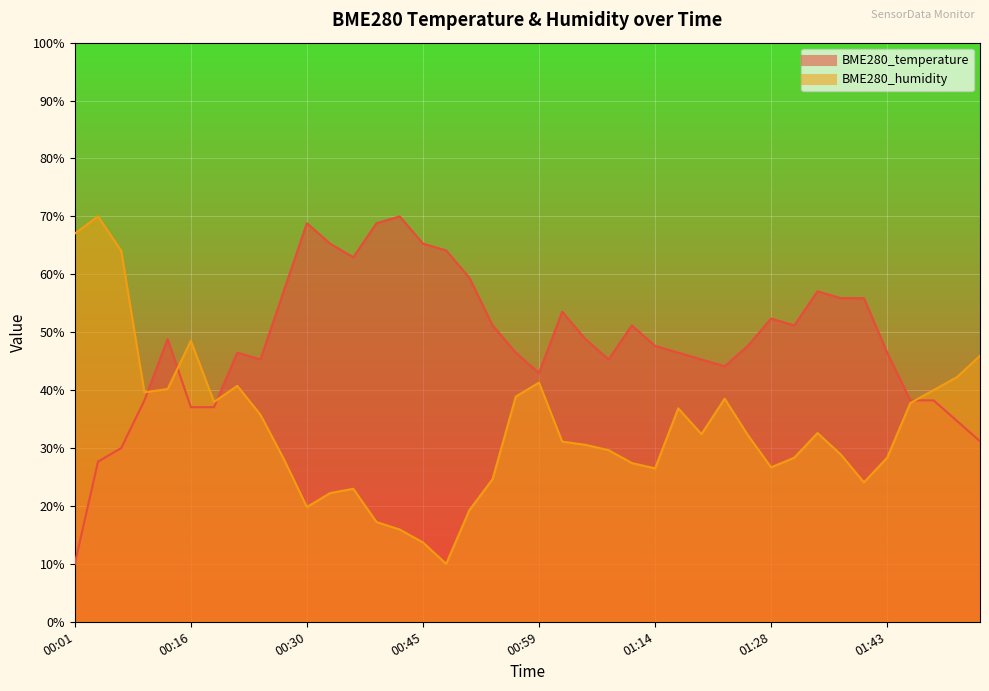

Rank the categories by BME280_humidity value from lowest to highest.

00:48, 00:45, 00:42, 00:39, 00:51, 00:30, 00:33, 00:36, 01:40, 00:53, 01:14, 01:28, 01:11, 00:27, 01:31, 01:43, 01:37, 01:08, 01:05, 01:02, 01:25, 01:19, 01:34, 00:25, 01:17, 01:46, 00:19, 01:22, 00:56, 00:10, 01:49, 00:13, 00:22, 00:59, 01:51, 01:54, 00:16, 00:07, 00:01, 00:04